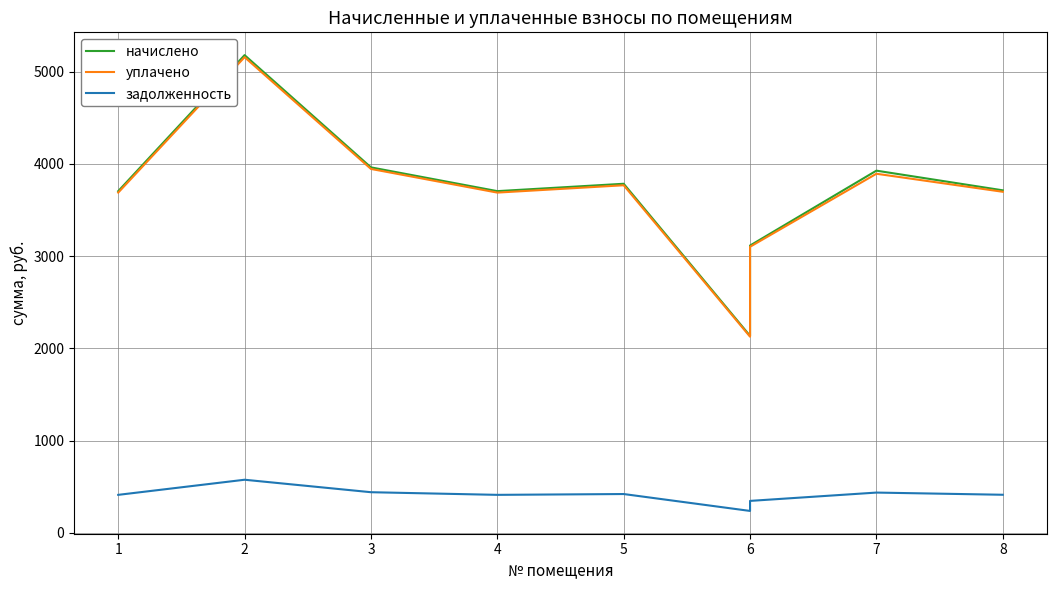

What is the sum of all задолженность values?

3691.4